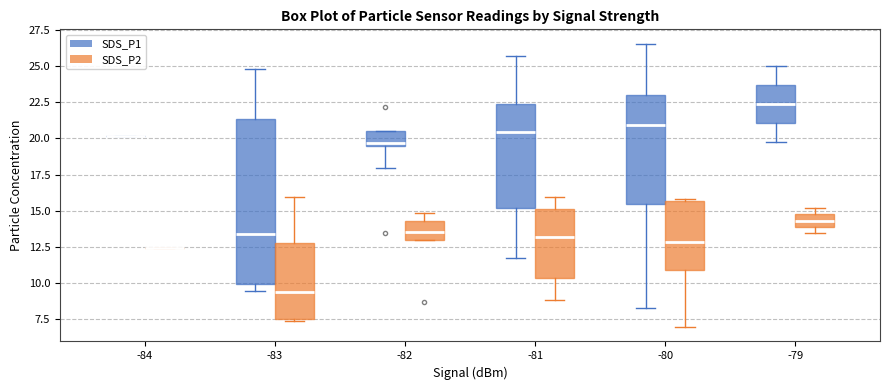

Reading left to right, transcribe this box plot: for each box, give where its median line is, the range the box spans, and where its two whiskers end, as read against the y-axis. The values are not printed on the chart, so give them approximately, as read against the axis.

-84 (SDS_P1): box collapsed to a line at 20.0, whiskers 20.0 to 20.0
-84 (SDS_P2): box collapsed to a line at 12.5, whiskers 12.5 to 12.5
-83 (SDS_P1): median 13.5, box 10.0 to 21.5, whiskers 9.5 to 25.0
-83 (SDS_P2): median 9.5, box 7.5 to 13.0, whiskers 7.5 to 16.0
-82 (SDS_P1): median 19.5 (just above the box's lower edge), box 19.5 to 20.5, whiskers 18.0 to 20.5
-82 (SDS_P2): median 13.5, box 13.0 to 14.5, whiskers 13.0 to 15.0
-81 (SDS_P1): median 20.5, box 15.0 to 22.5, whiskers 12.0 to 25.5
-81 (SDS_P2): median 13.0, box 10.5 to 15.0, whiskers 9.0 to 16.0
-80 (SDS_P1): median 21.0, box 15.5 to 23.0, whiskers 8.5 to 26.5
-80 (SDS_P2): median 13.0, box 11.0 to 15.5, whiskers 7.0 to 16.0
-79 (SDS_P1): median 22.5, box 21.0 to 23.5, whiskers 20.0 to 25.0
-79 (SDS_P2): median 14.5, box 14.0 to 15.0, whiskers 13.5 to 15.0 (just above the box's upper edge)